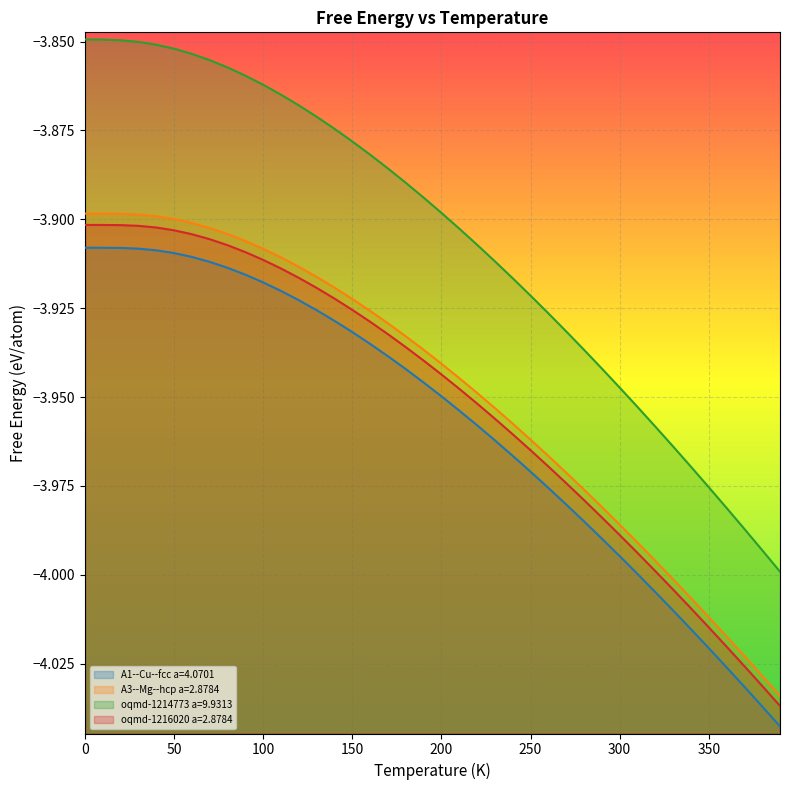

Which category has the lowest value in the A3--Mg--hcp a=2.8784 series?

390